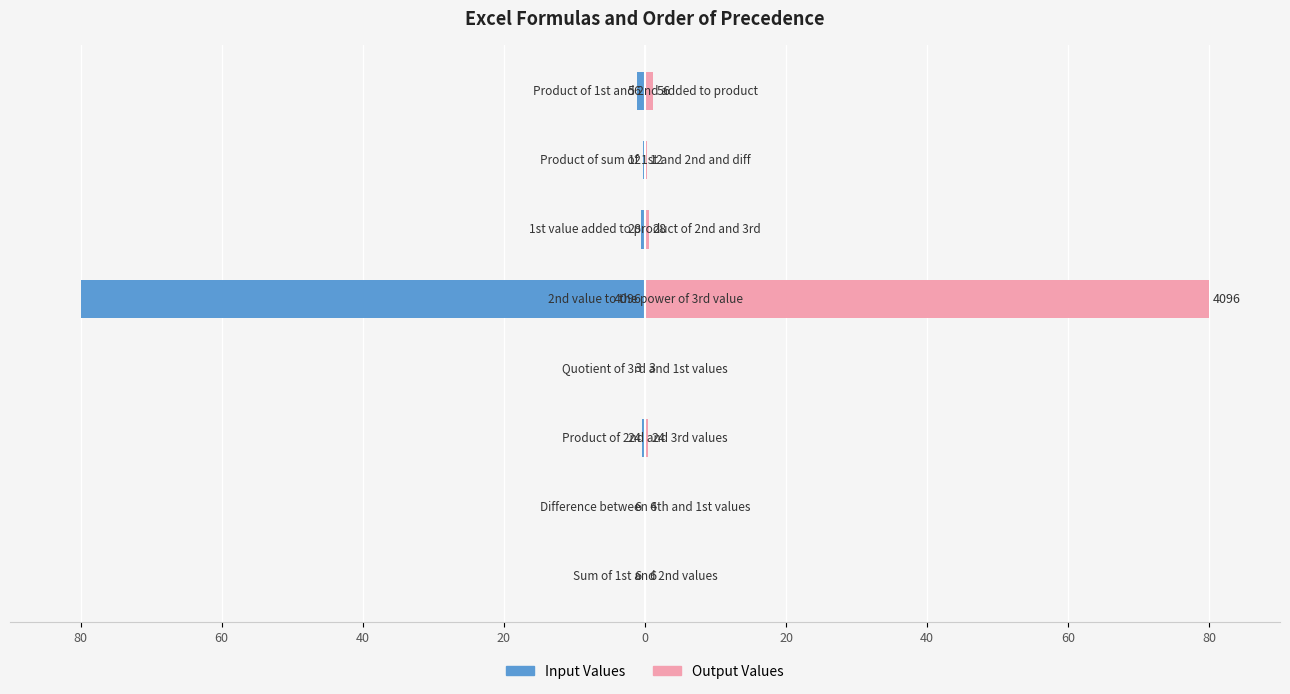

The value of Input Values at 40 is -0.1. True or false?

False